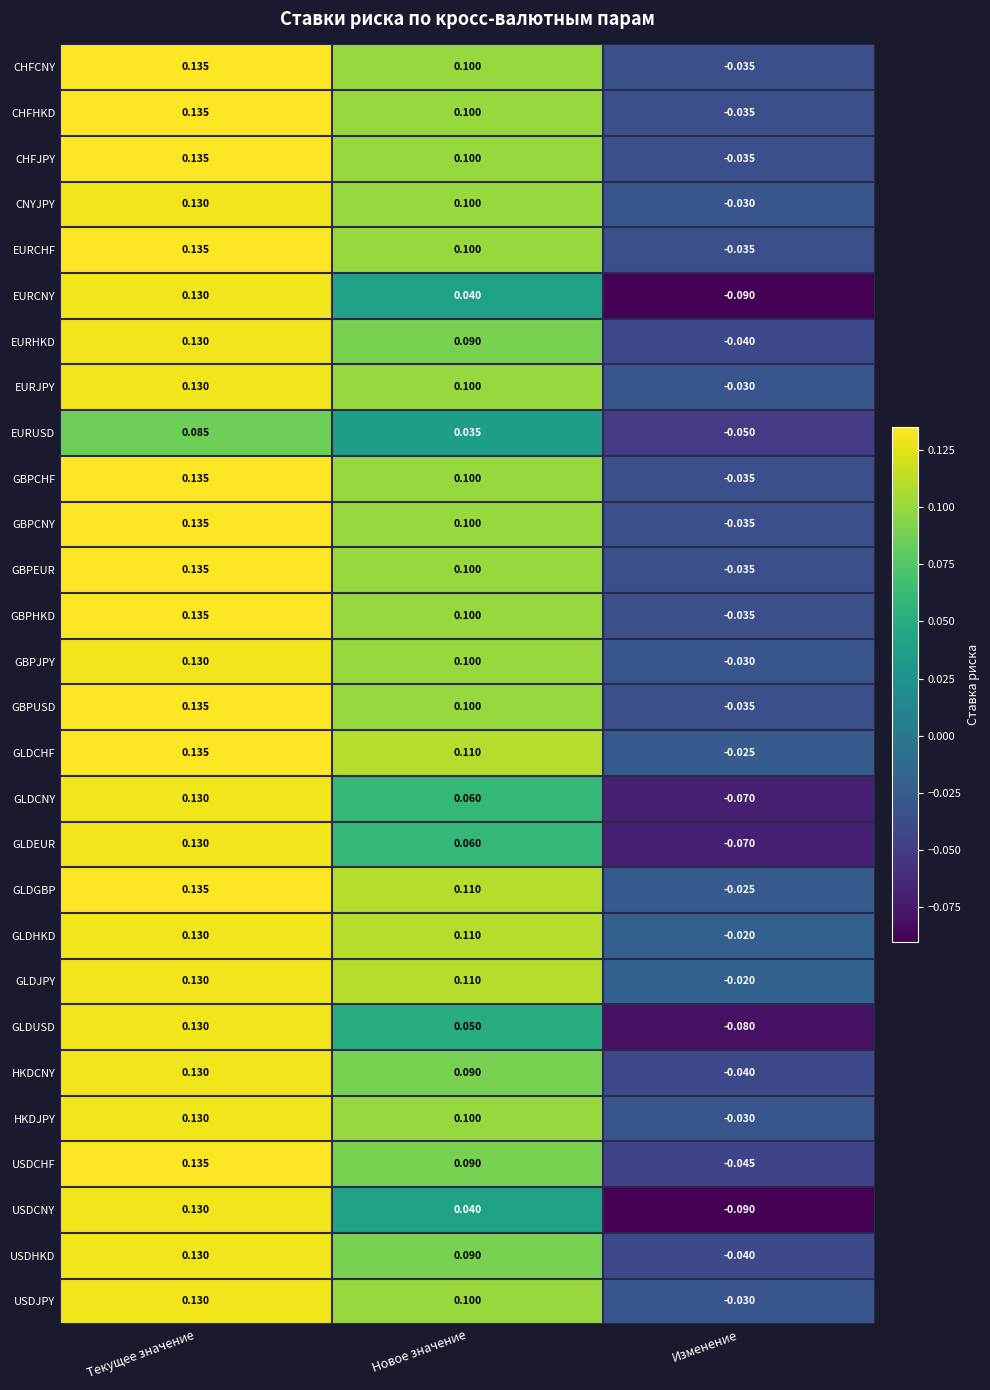

Which category has the highest value across all series?

Текущее значение